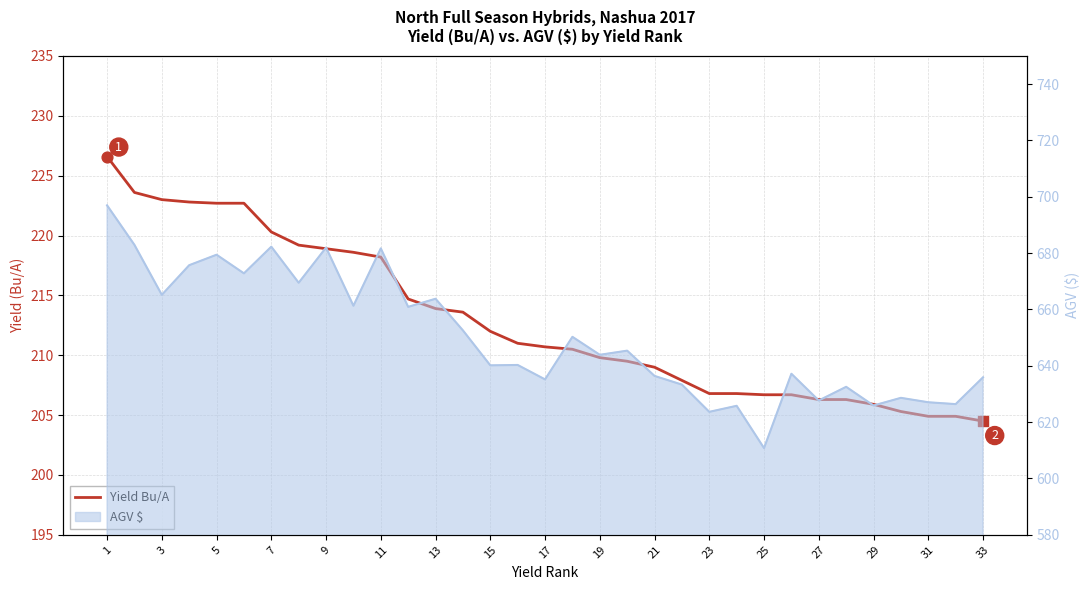

What is the change in value from 3 to 24?

-16.9